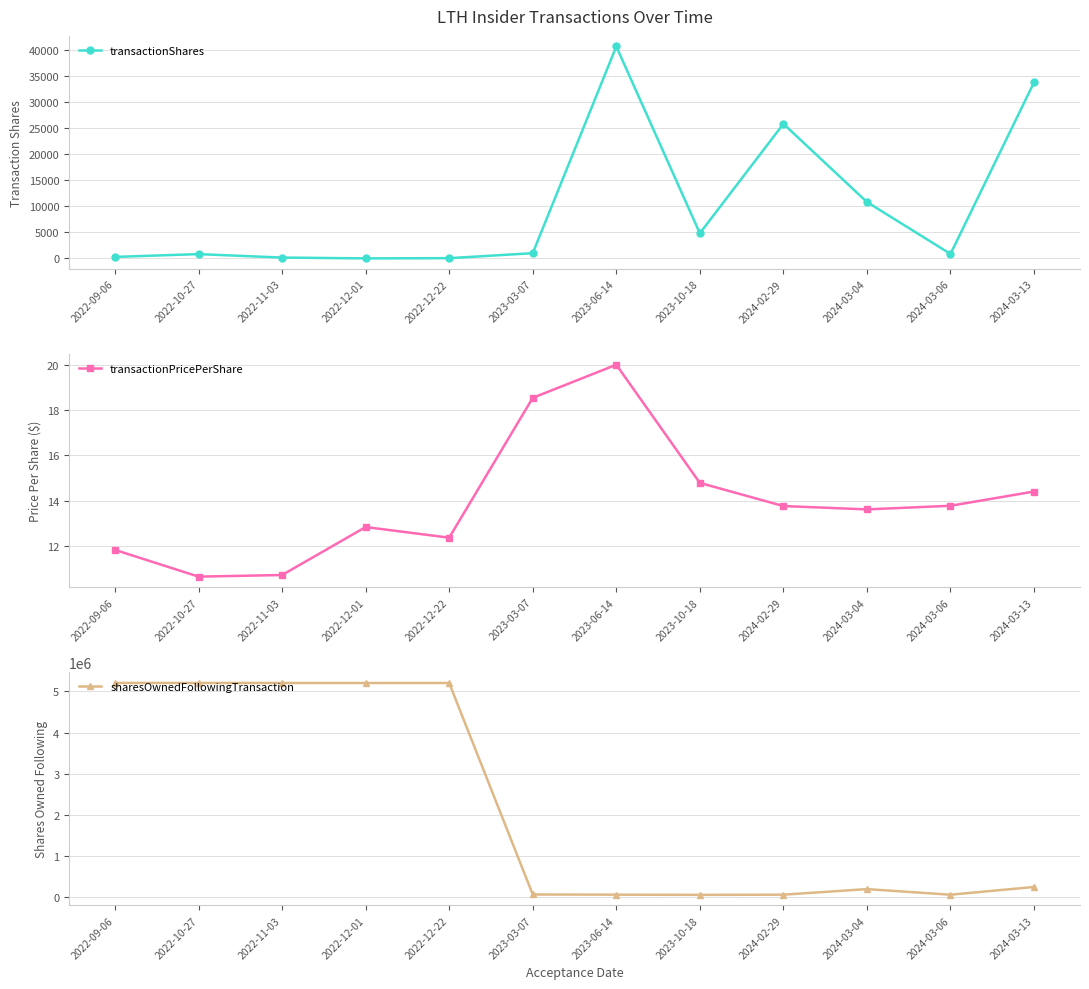

What are all the series names shown in the legend?

transactionShares, transactionPricePerShare, sharesOwnedFollowingTransaction